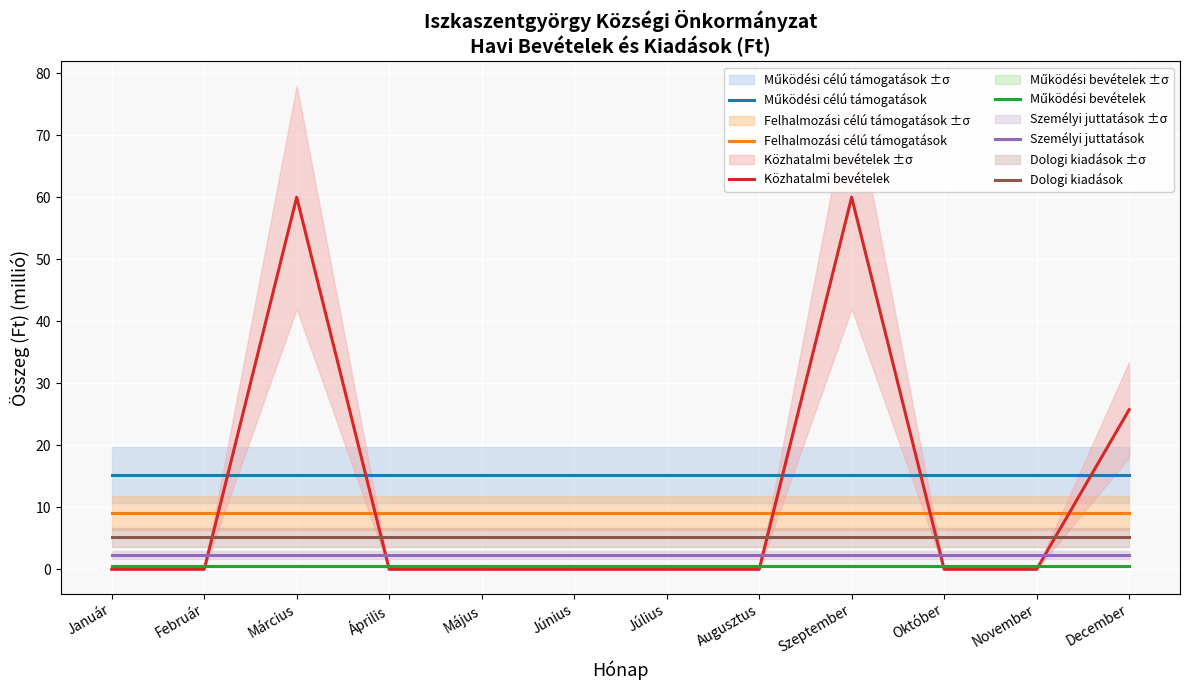

True or false: Dologi kiadások has a value of 3.5 at Augusztus.

False